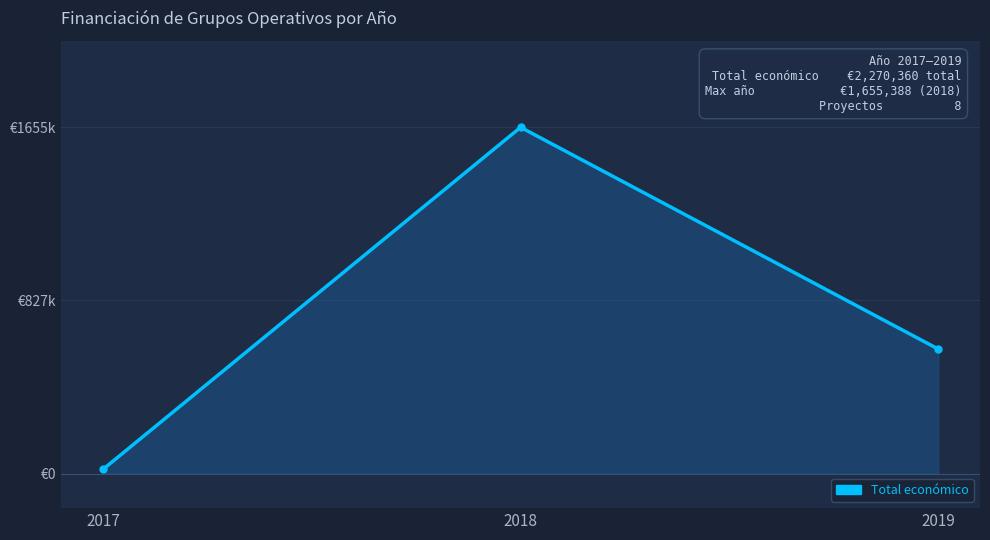

Which label corresponds to the largest value in the chart?

2018